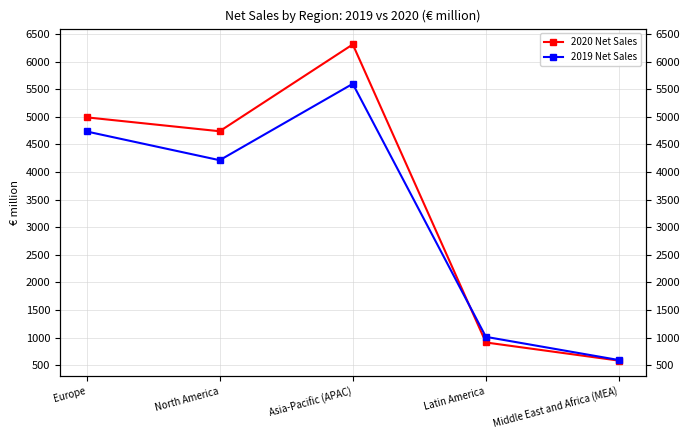

How many values in the 2019 Net Sales series exceed 4214?

2